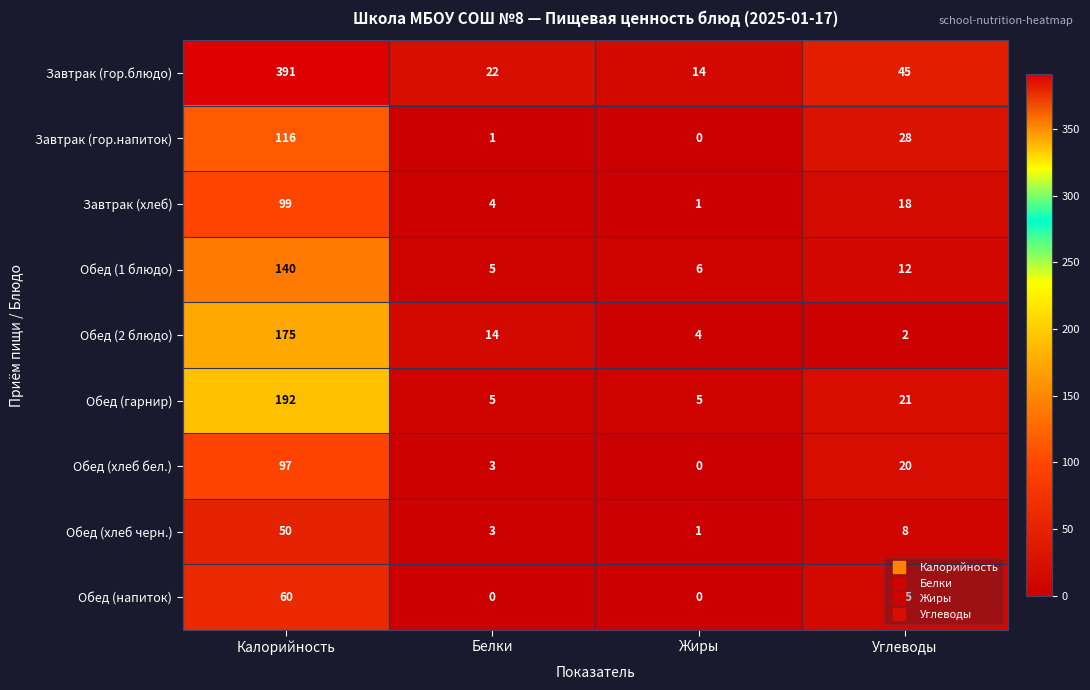

The Завтрак (гор.блюдо) series shows 45 at Углеводы. True or false?

True